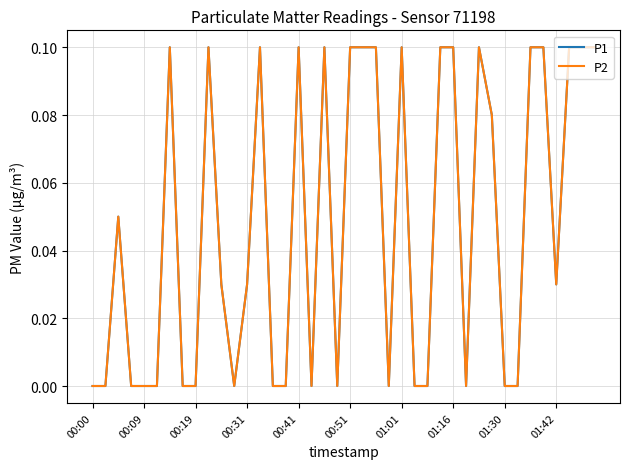

Does the chart display data point markers on the line(s)?

No